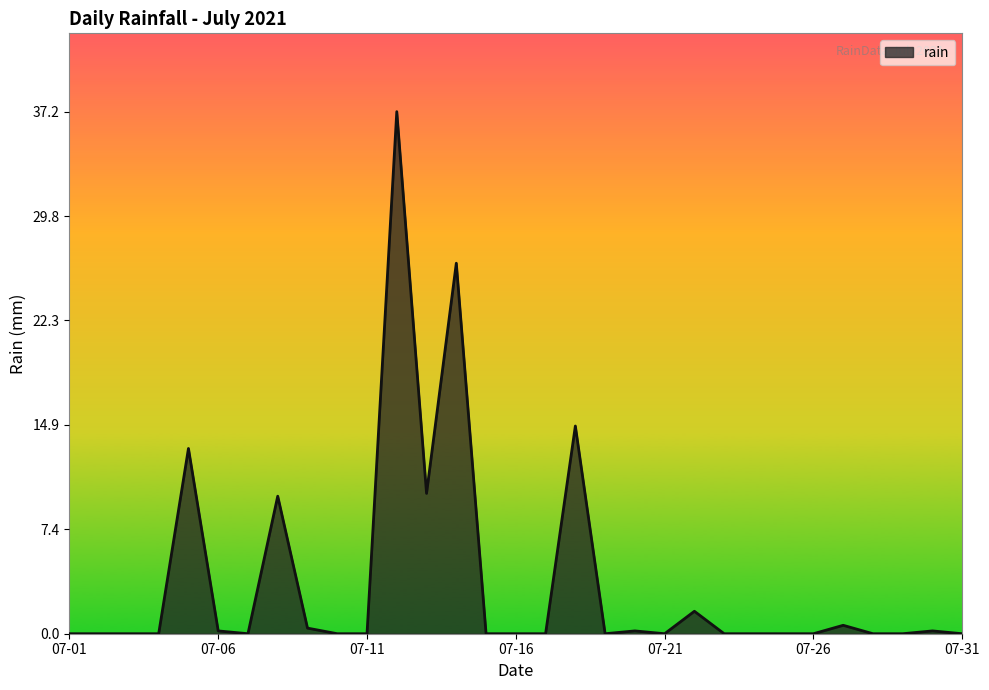

What is the difference between the maximum and minimum values?

37.2